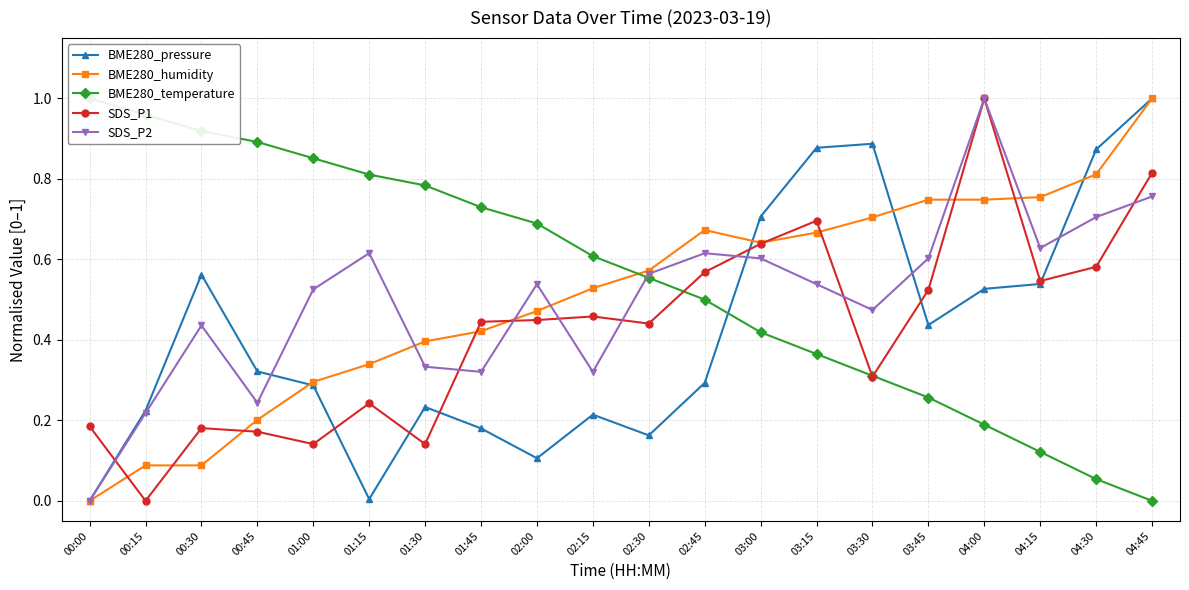

At which label is BME280_humidity closest to 0?

00:00